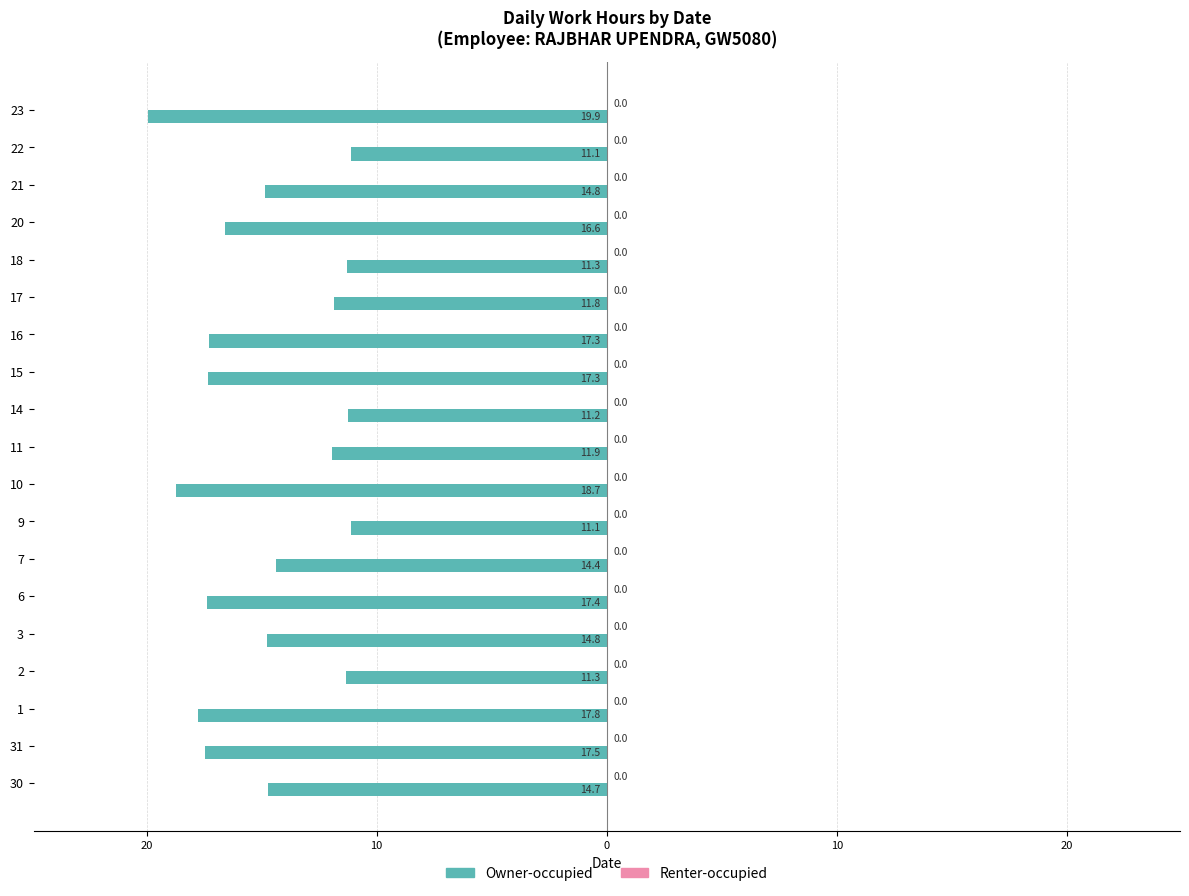

Does the chart contain any negative values?

Yes